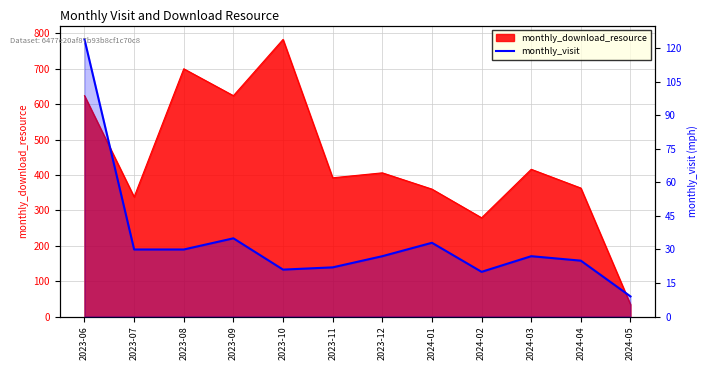

Which label corresponds to the largest value in the chart?

2023-06